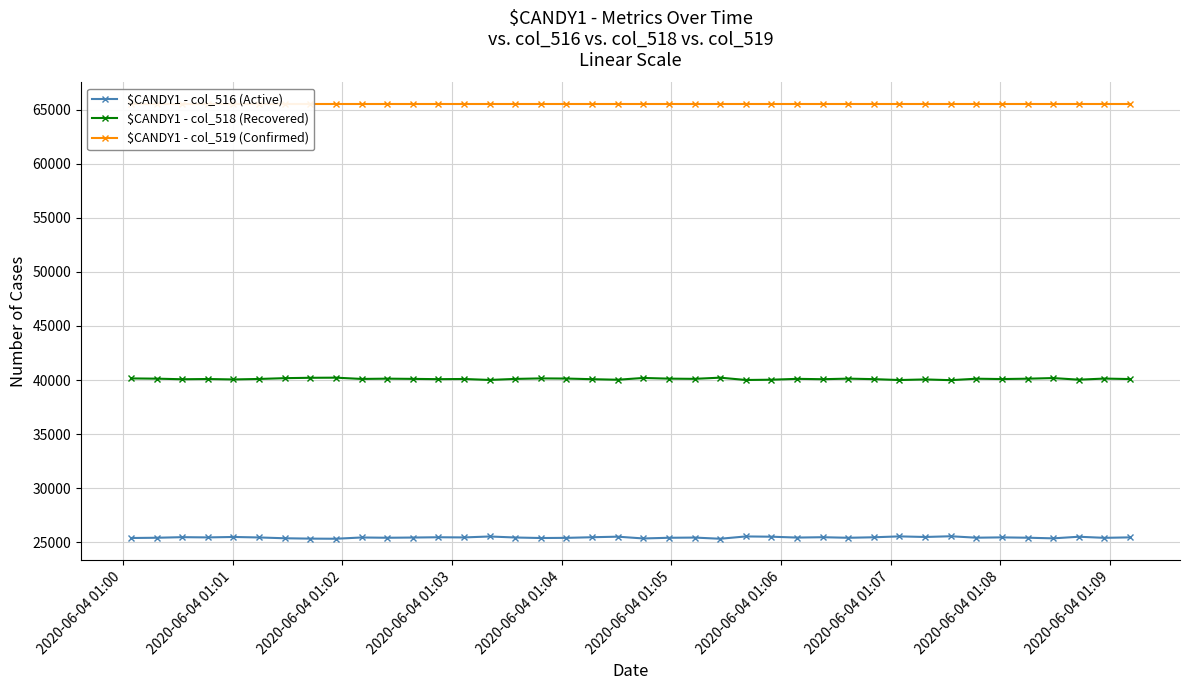

Reading right to left, what are all the values shown in this chart?

$CANDY1 - col_516 (Active): 25445	25401	25502	25354	25412	25444	25414	25547	25480	25535	25453	25407	25459	25426	25506	25530	25317	25426	25407	25344	25508	25457	25399	25384	25432	25526	25439	25455	25429	25409	25434	25317	25328	25362	25436	25481	25441	25463	25409	25386
$CANDY1 - col_518 (Recovered): 40090	40134	40033	40181	40123	40091	40121	39988	40055	40000	40082	40128	40076	40109	40029	40005	40218	40109	40128	40191	40027	40078	40136	40151	40103	40009	40096	40080	40106	40126	40101	40218	40207	40173	40099	40054	40094	40072	40126	40149
$CANDY1 - col_519 (Confirmed): 65535	65535	65535	65535	65535	65535	65535	65535	65535	65535	65535	65535	65535	65535	65535	65535	65535	65535	65535	65535	65535	65535	65535	65535	65535	65535	65535	65535	65535	65535	65535	65535	65535	65535	65535	65535	65535	65535	65535	65535